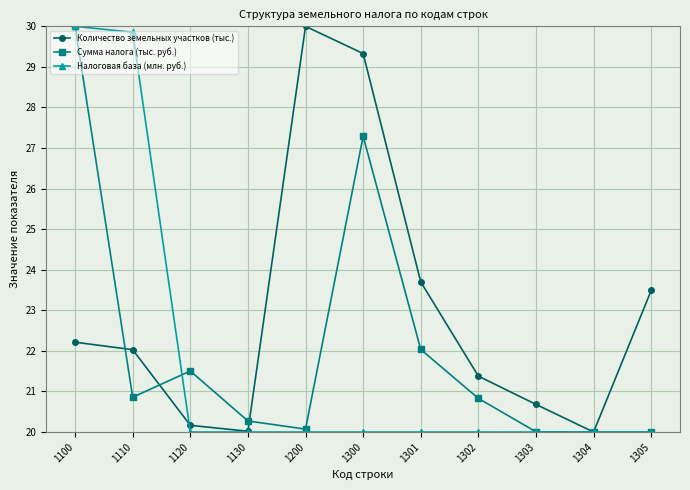

Is it true that Сумма налога (тыс. руб.) equals 35.2 at 1302?

False